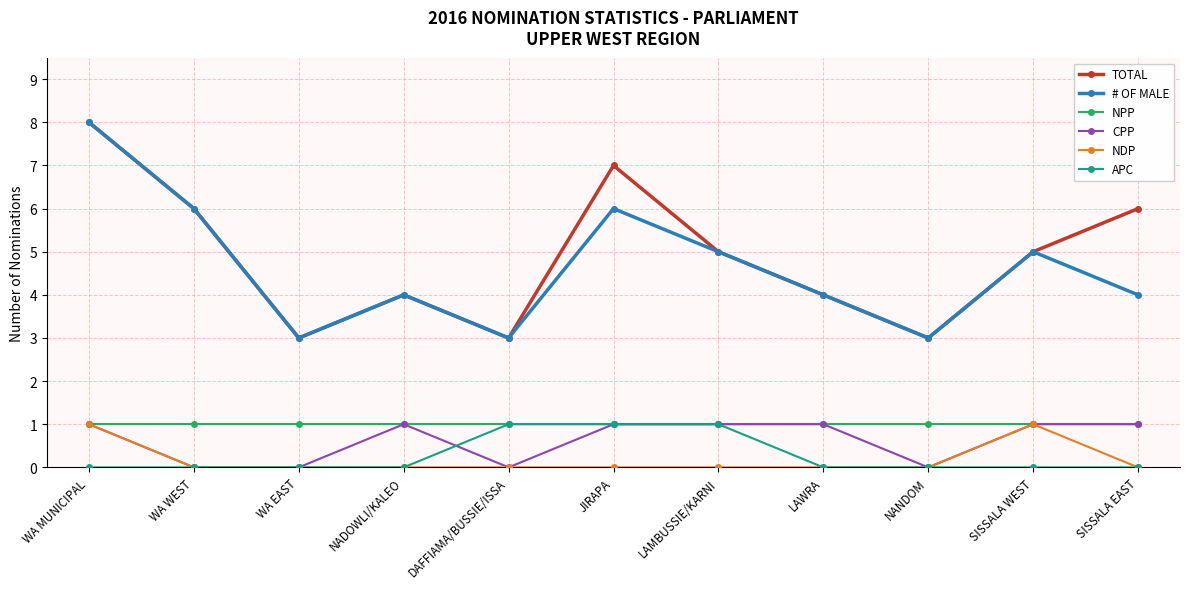

Is this an area chart (filled region under the line)?

No